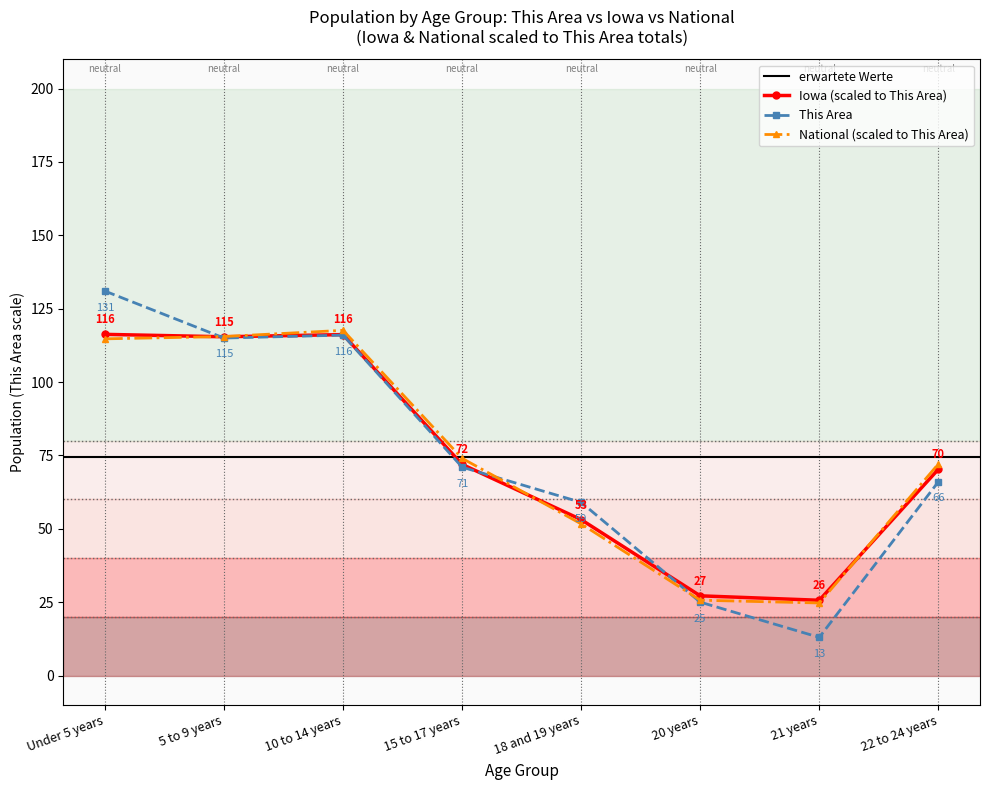

Reading left to right, extract all data points from this chart.

This Area: 131.0	115.0	116.0	71.0	59.0	25.0	13.0	66.0
Iowa: 116.3	115.4	116.2	71.9	53.1	27.2	25.6	70.3
National: 114.7	115.5	117.6	74.0	51.7	25.7	24.7	72.1